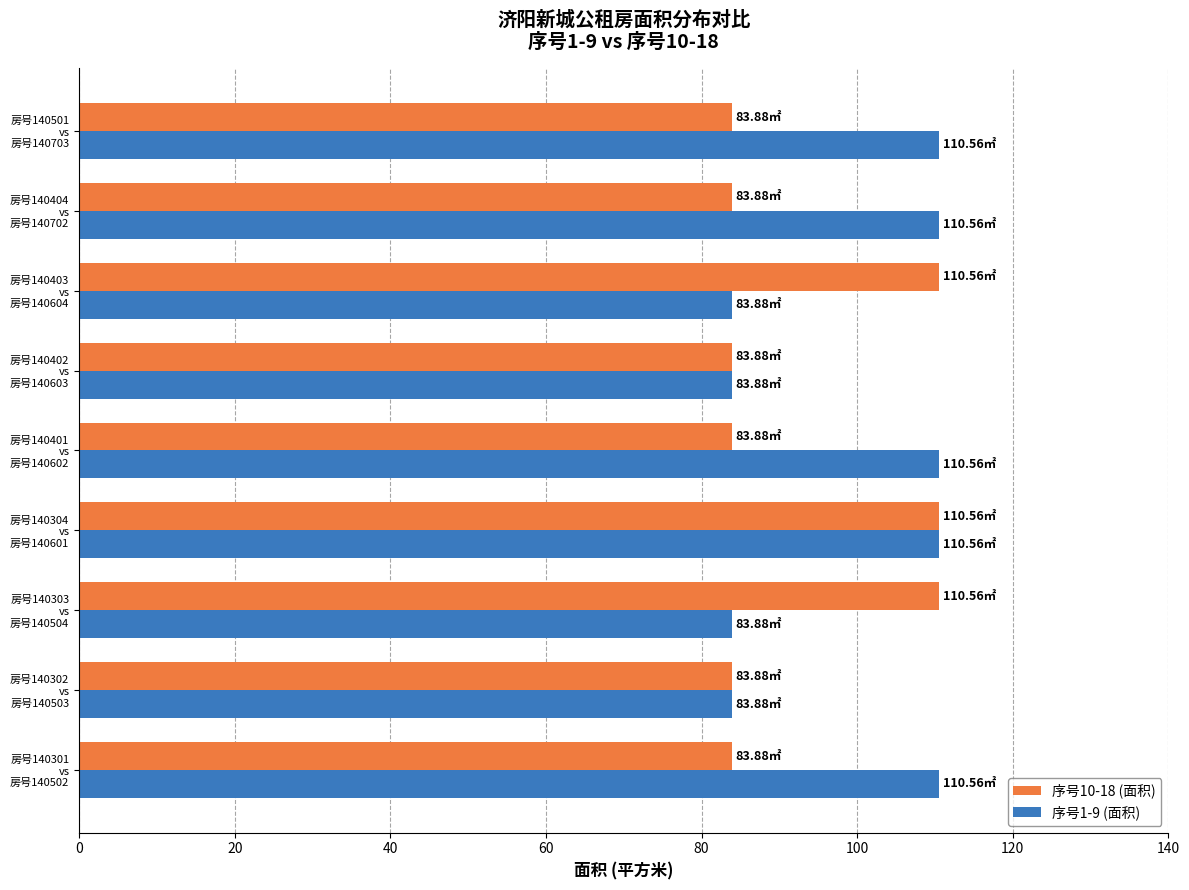

Rank the series by their average value, from lowest to highest.

序号10-18 (面积), 序号1-9 (面积)